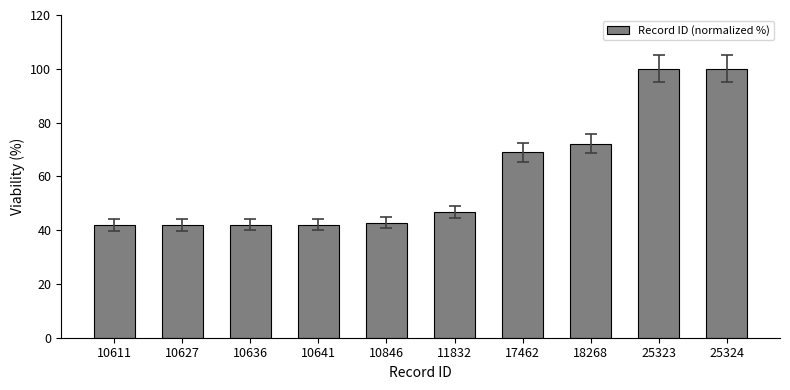

The value at 10846 is 9.1. True or false?

False